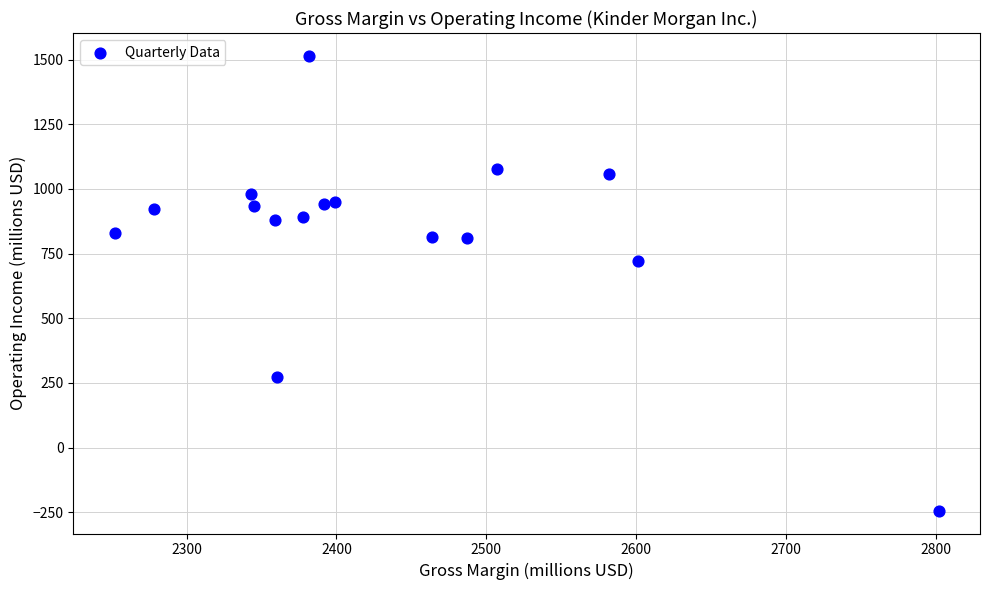

What is the range of Y values (max minus min)?

1759